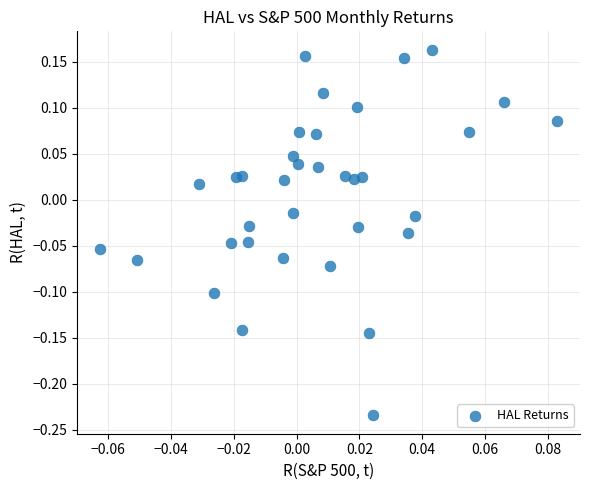

What is the range of Y values (max minus min)?

0.4